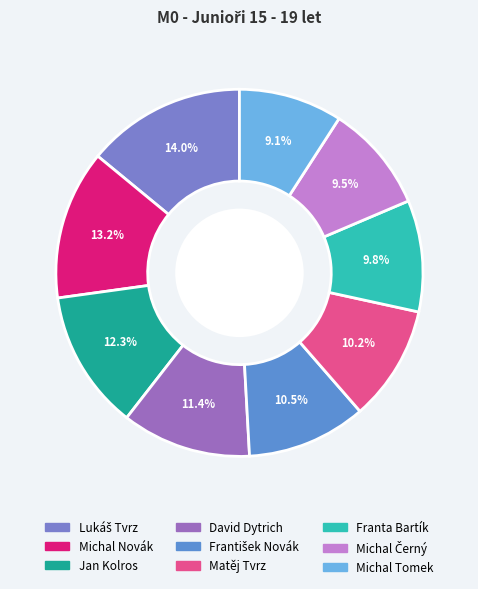

Is the sum of Matěj Tvrz and Franta Bartík greater than half?

No